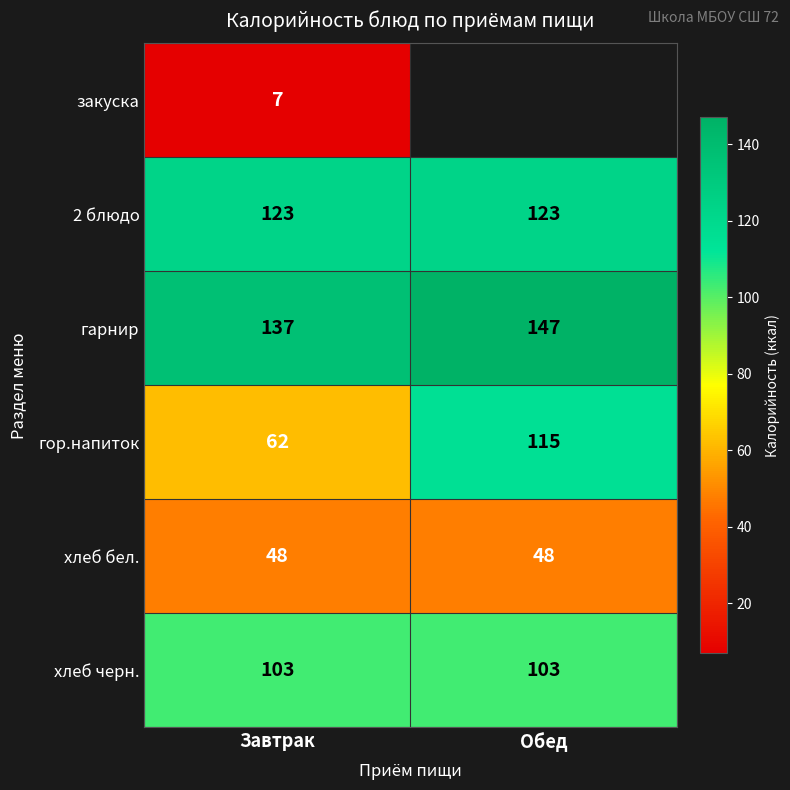

Is it true that хлеб черн. equals 103 at Обед?

True